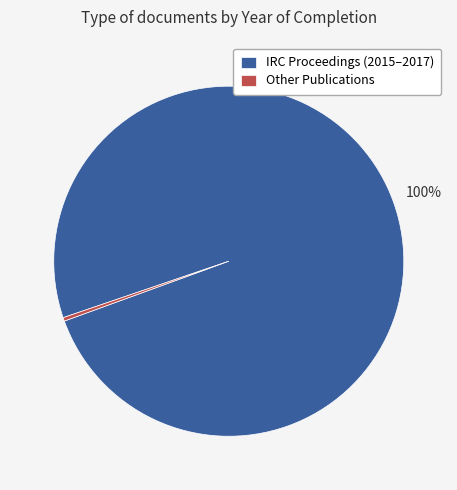

To the nearest percent, what portion does IRC Proceedings (2015–2017) represent?

100%